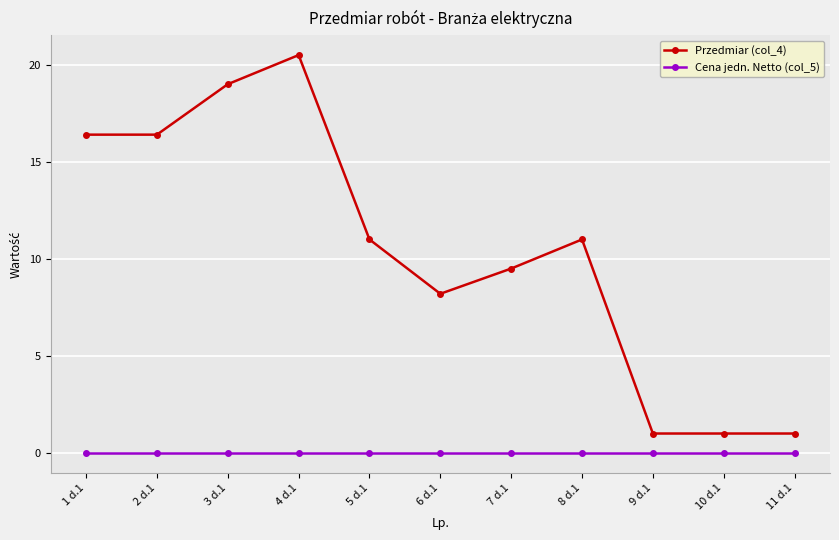

What is the spread (max minus min) of values at 7 d.1?

9.5